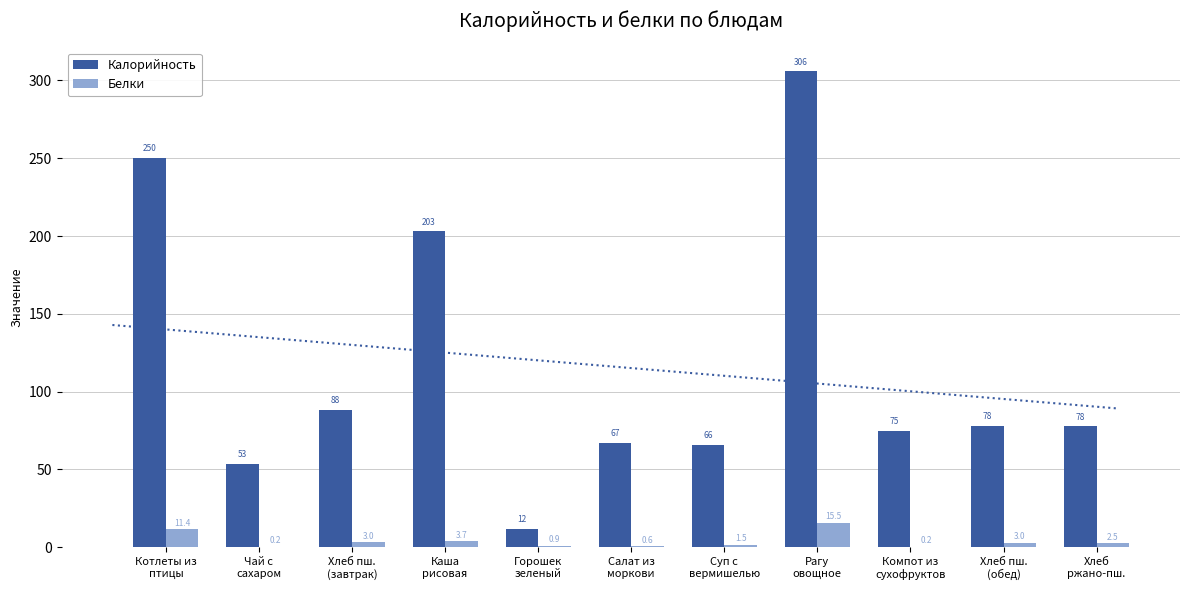

What is the difference between the second highest and minimum values in the Калорийность series?

238.3